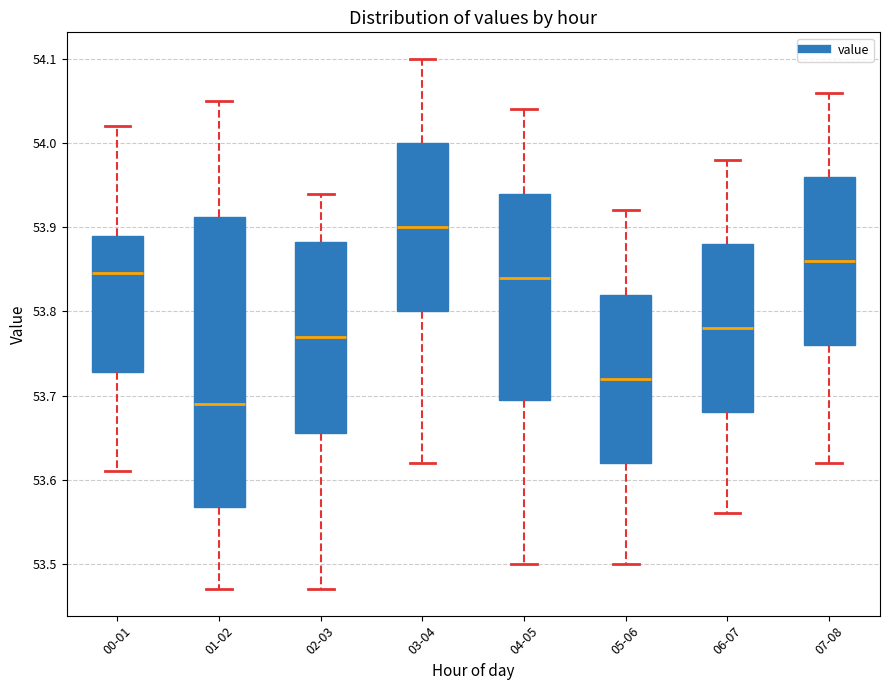

Reading left to right, transcribe this box plot: for each box, give where its median line is, the range the box spans, and where its two whiskers end, as read against the y-axis. The values are not printed on the chart, so give them approximately, as read against the axis.

00-01: median 53.85, box 53.73 to 53.89, whiskers 53.61 to 54.02
01-02: median 53.69, box 53.57 to 53.91, whiskers 53.47 to 54.05
02-03: median 53.77, box 53.66 to 53.88, whiskers 53.47 to 53.94
03-04: median 53.90, box 53.80 to 54.00, whiskers 53.62 to 54.10
04-05: median 53.84, box 53.70 to 53.94, whiskers 53.50 to 54.04
05-06: median 53.72, box 53.62 to 53.82, whiskers 53.50 to 53.92
06-07: median 53.78, box 53.68 to 53.88, whiskers 53.56 to 53.98
07-08: median 53.86, box 53.76 to 53.96, whiskers 53.62 to 54.06